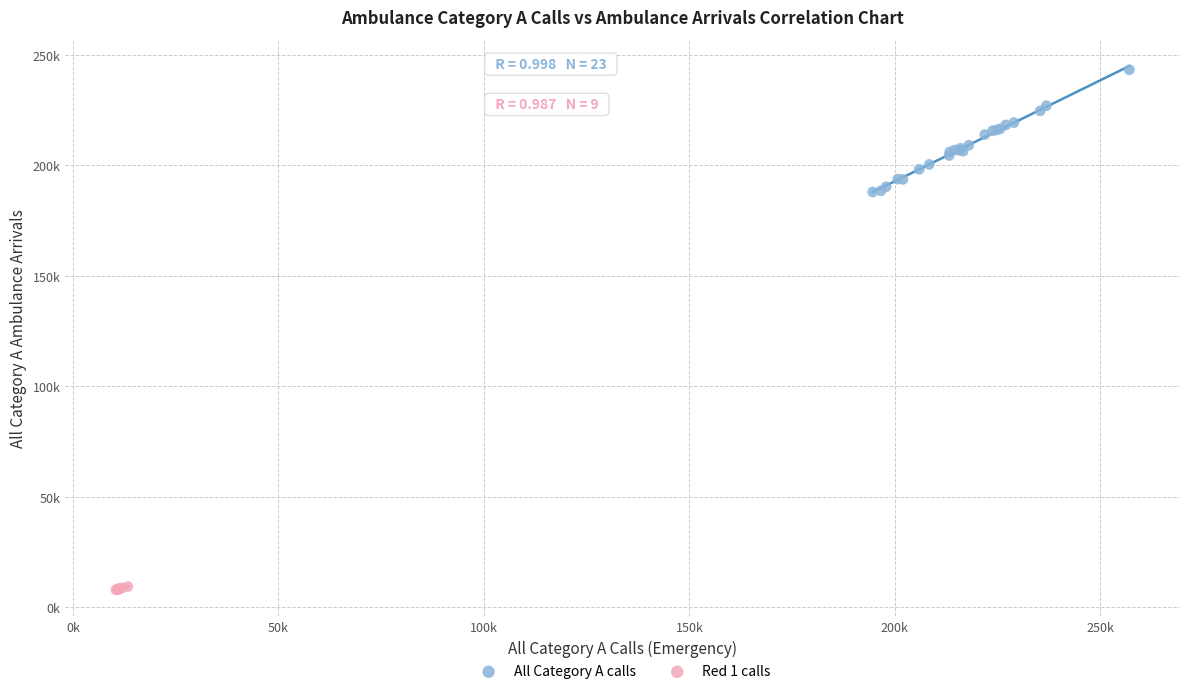

What are all the series names shown in the legend?

All Category A calls, Red 1 calls